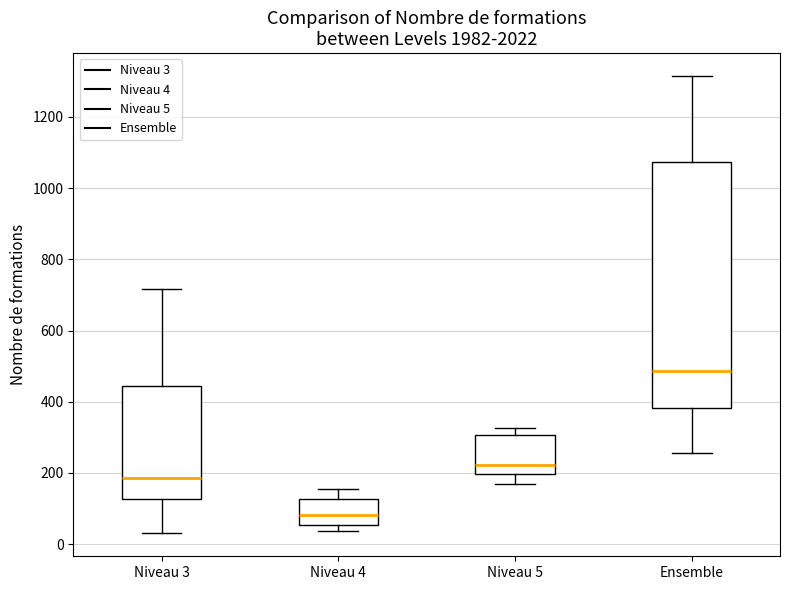

Reading left to right, read every box against the y-axis: the position of its median line, the range the box covers, and the ends of its whiskers. The values are not printed on the chart, so give them approximately, as read against the axis.

Niveau 3: median 180, box 120 to 440, whiskers 40 to 720
Niveau 4: median 80, box 60 to 120, whiskers 40 to 160
Niveau 5: median 220, box 200 to 300, whiskers 180 to 320
Ensemble: median 480, box 380 to 1080, whiskers 260 to 1320